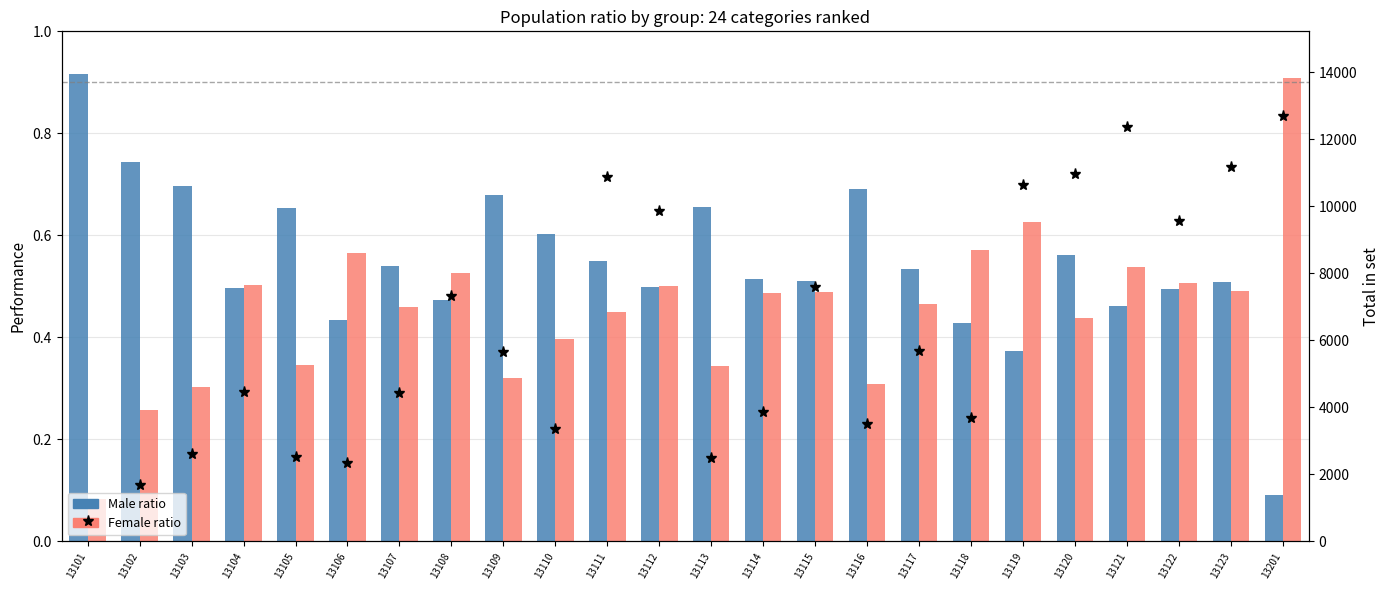

List the series in order of their peak value, lowest first.

Female ratio, Male ratio, total